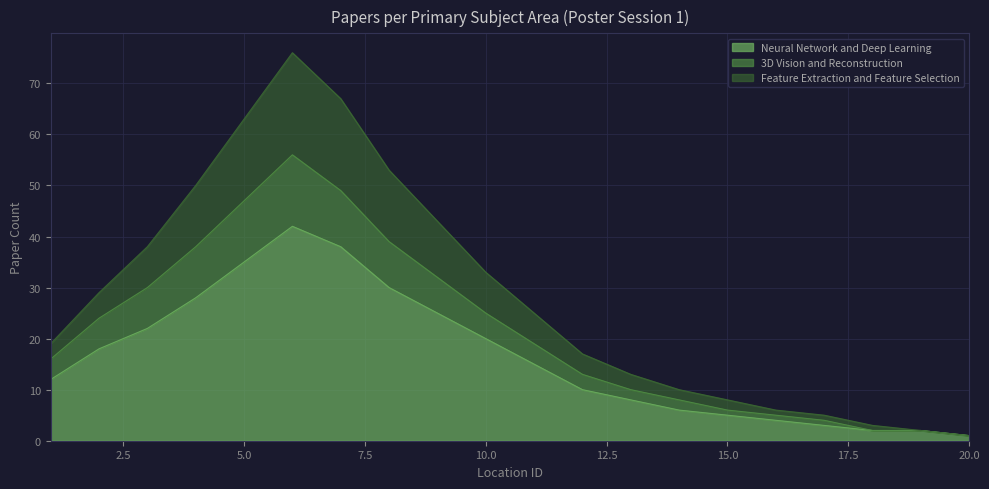

What is the value of the Neural Network and Deep Learning point at the 6th from the left?

42